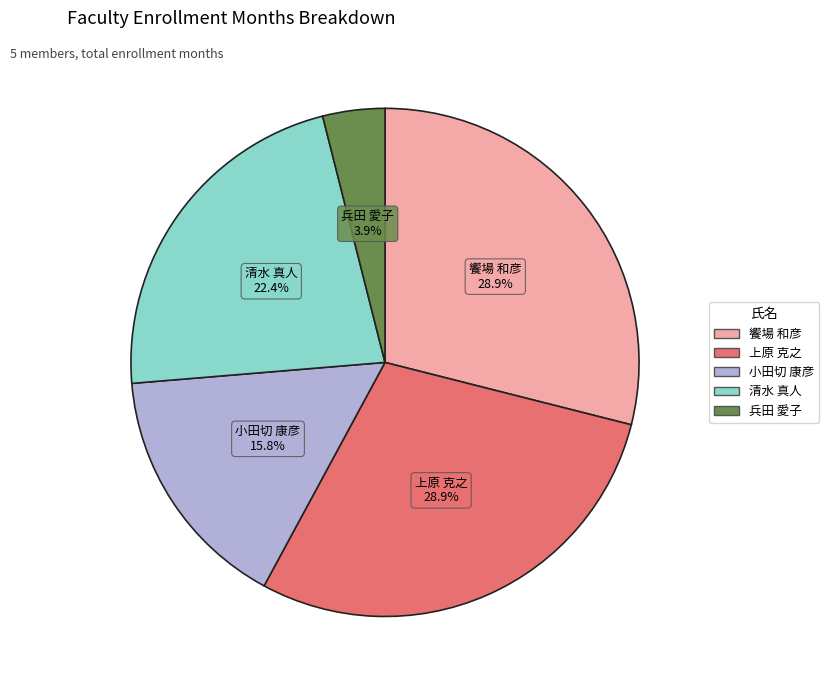

What is the ratio of the value at 饗場 和彦 to the value at 小田切 康彦?

1.8